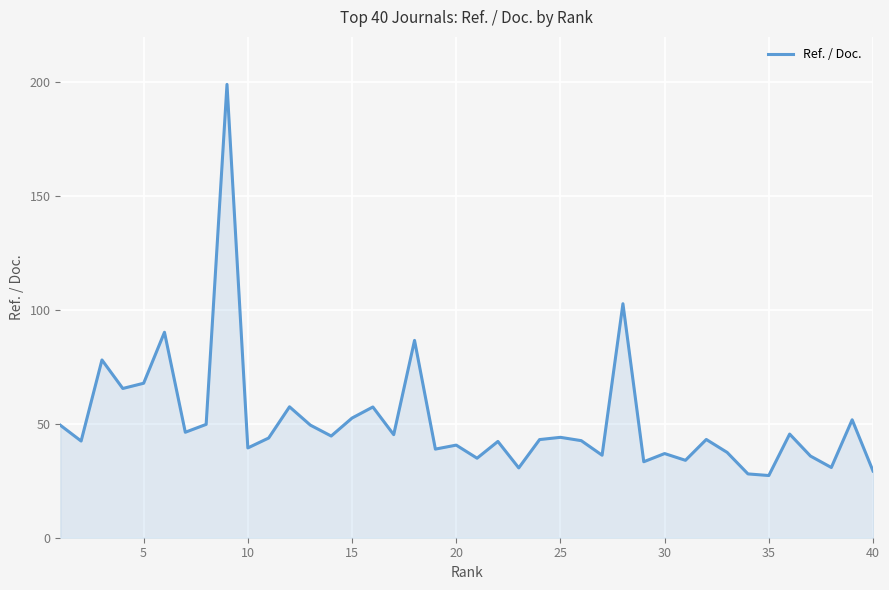

What is the maximum value shown in the chart?

199.1